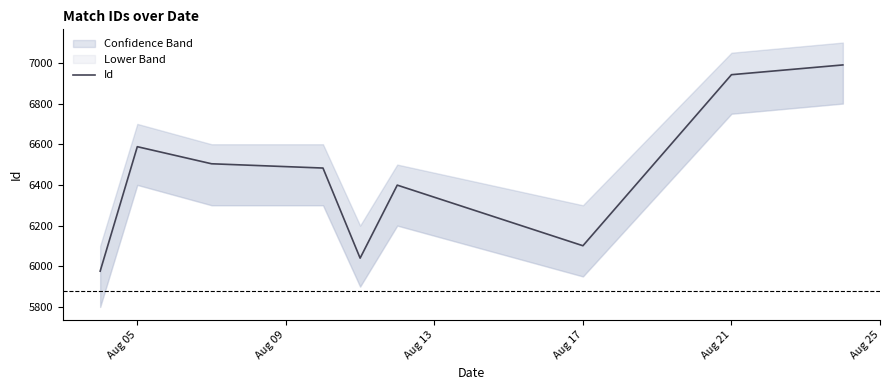

What is the greatest value displayed?

6990